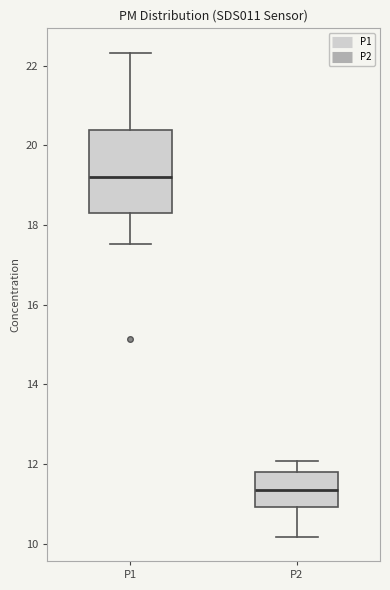

Reading left to right, read every box against the y-axis: the position of its median line, the range the box covers, and the ends of its whiskers. The values are not printed on the chart, so give them approximately, as read against the axis.

P1: median 19.2, box 18.2 to 20.4, whiskers 17.6 to 22.4
P2: median 11.4, box 11.0 to 11.8, whiskers 10.2 to 12.0